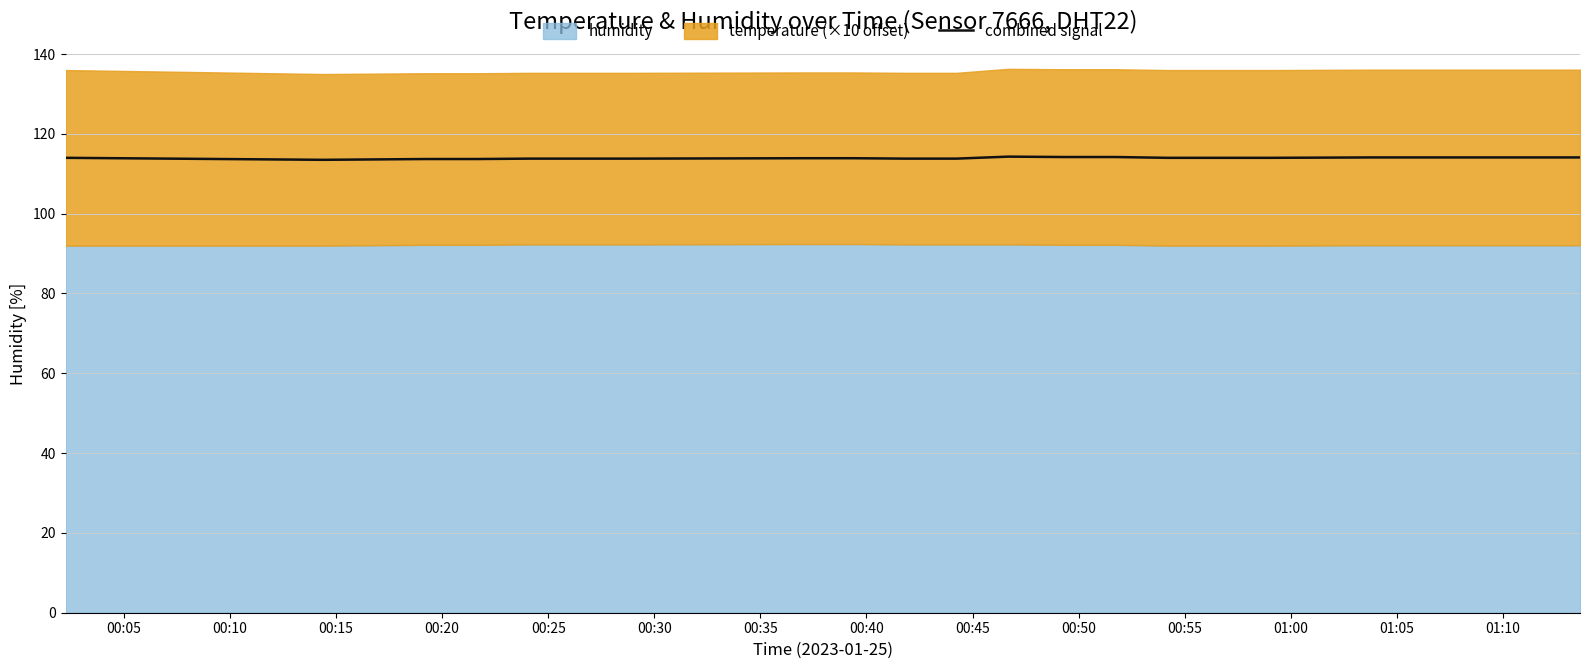

What is the highest value of the combined signal series?

114.3